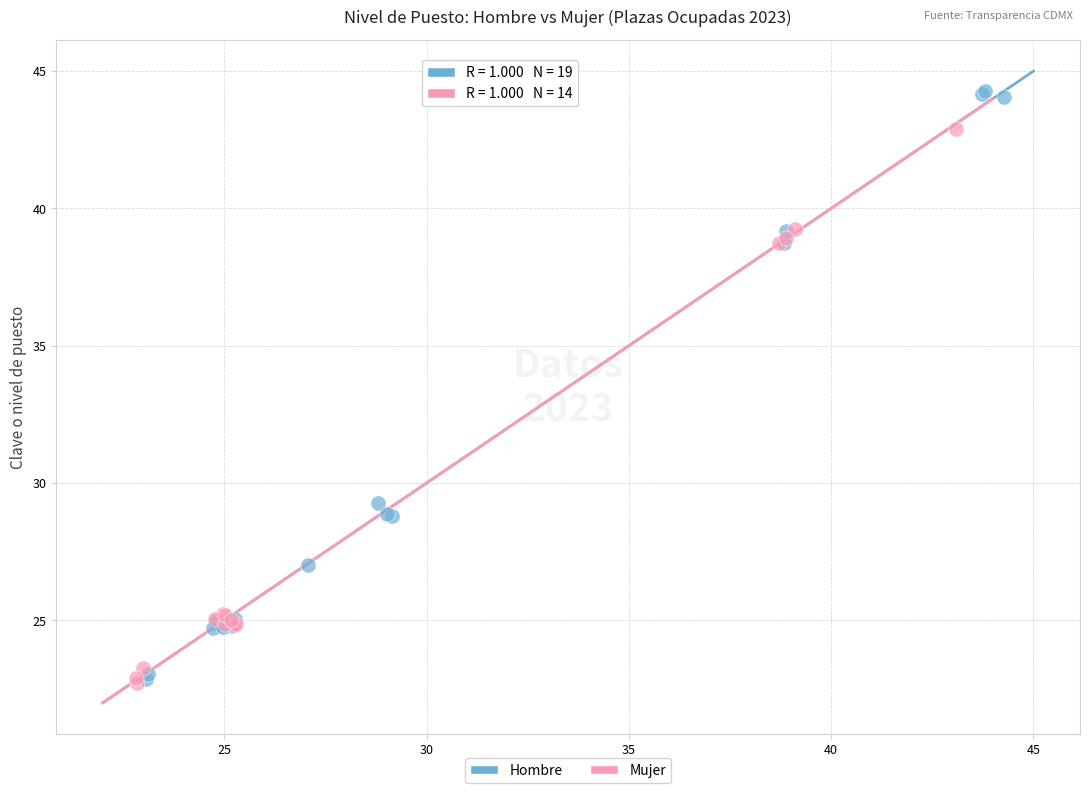

Which series has the largest Y range (max minus min)?

Hombre